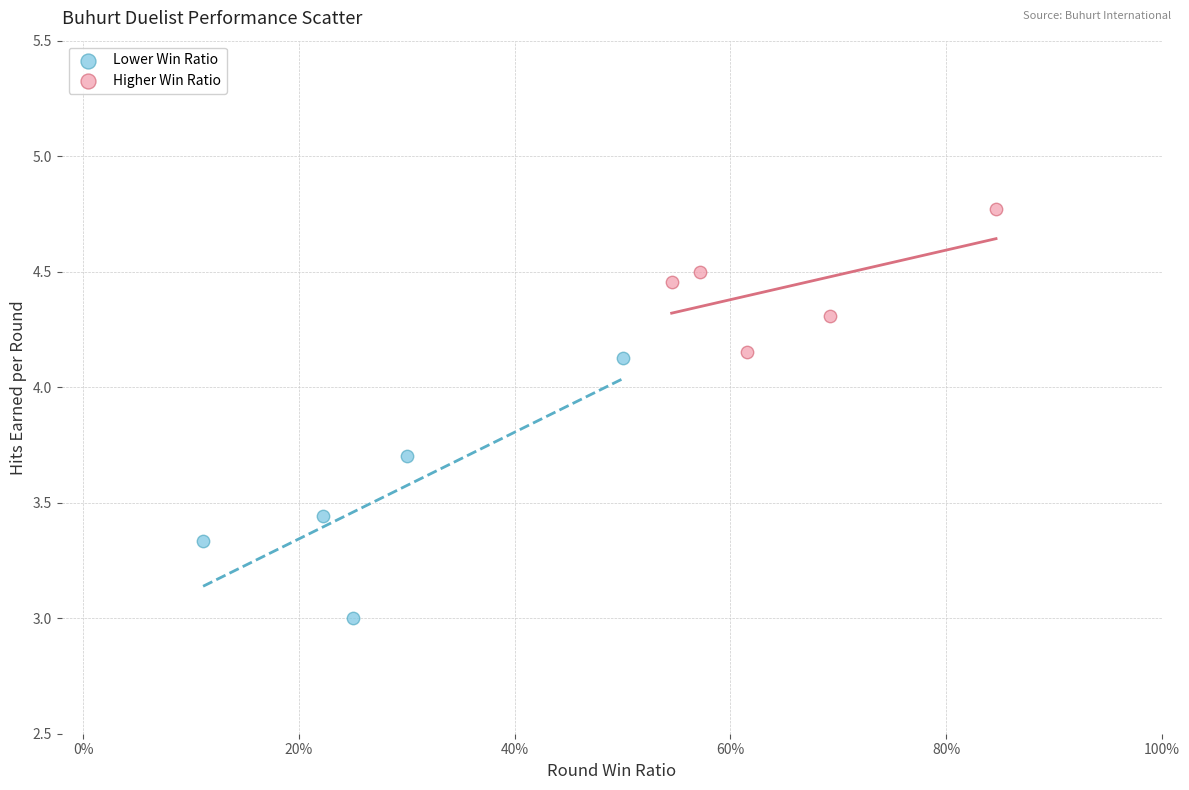

Which series reaches the maximum Y coordinate?

Higher Win Ratio